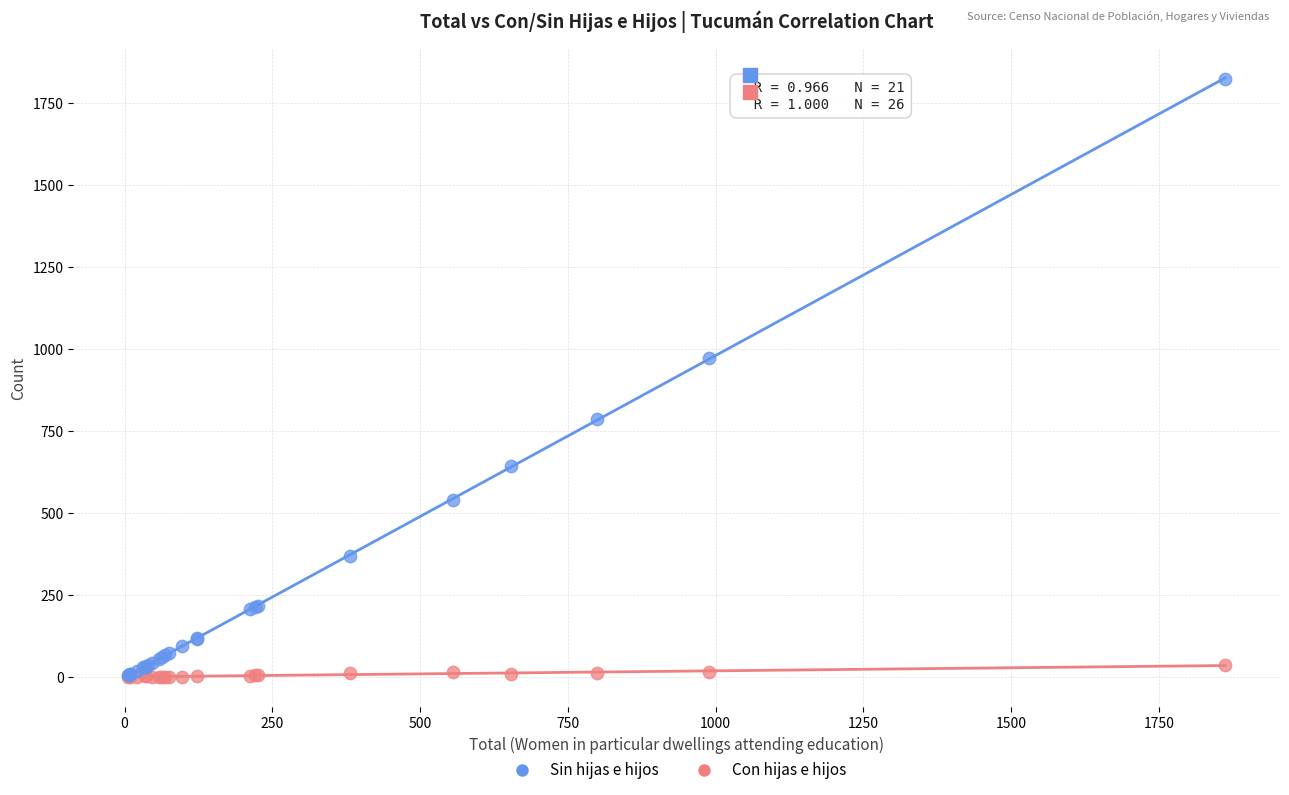

Which series reaches the maximum Y coordinate?

Sin hijas e hijos